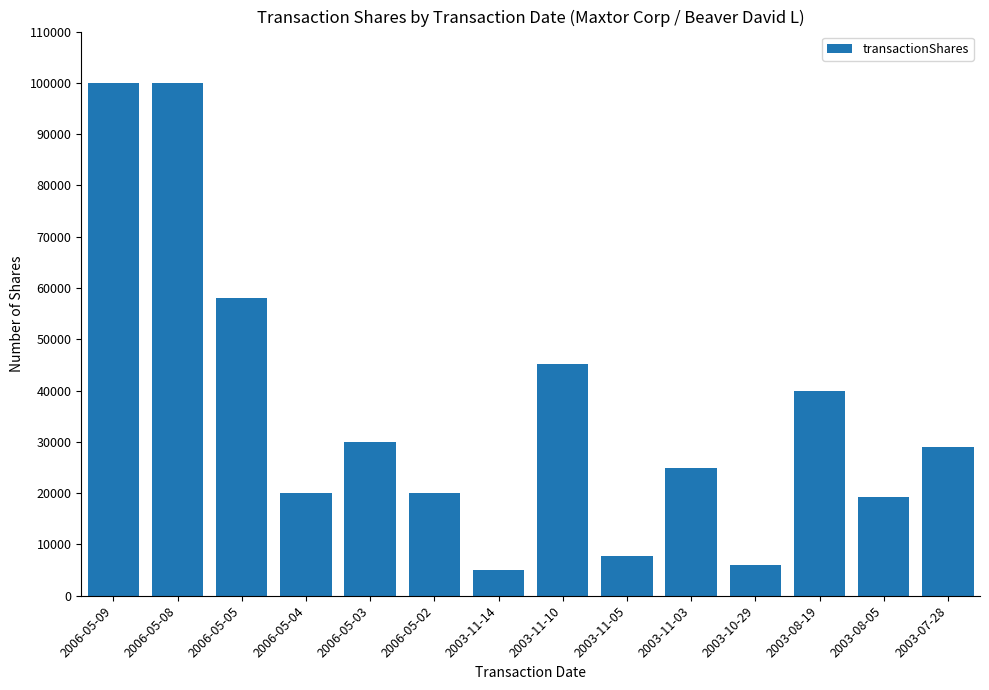

True or false: the data shows 99294 at 2006-05-05.

False